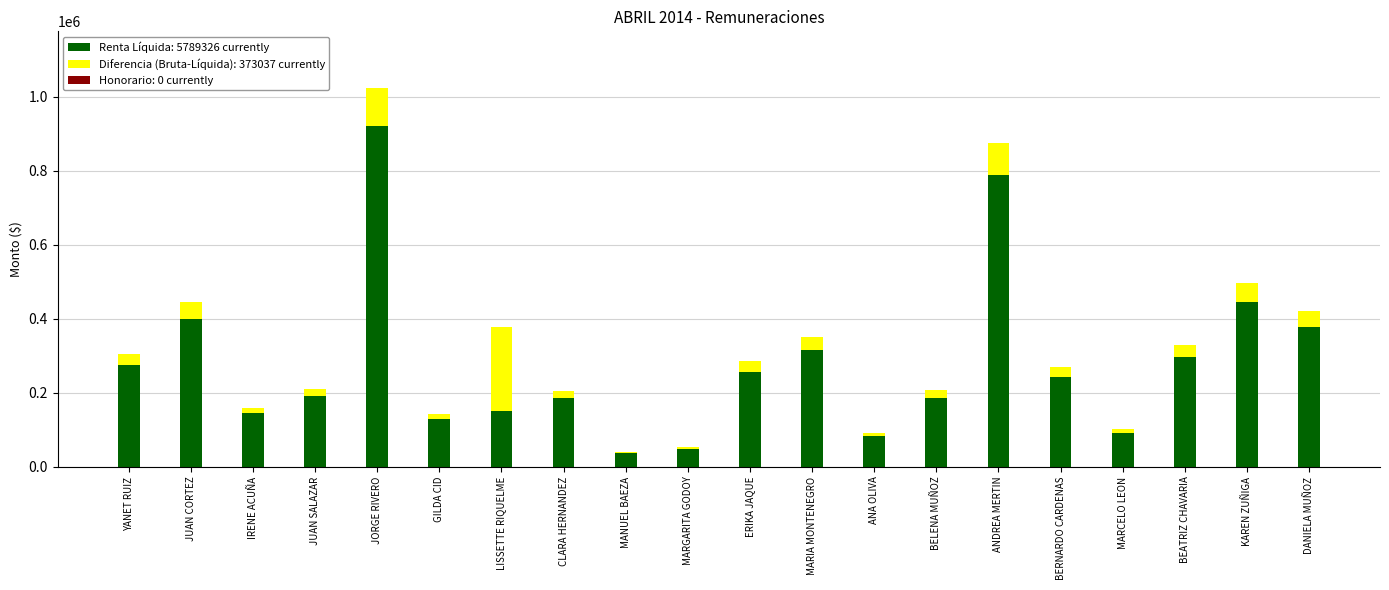

The value of HONORARIO at JUAN SALAZAR is 1. True or false?

False